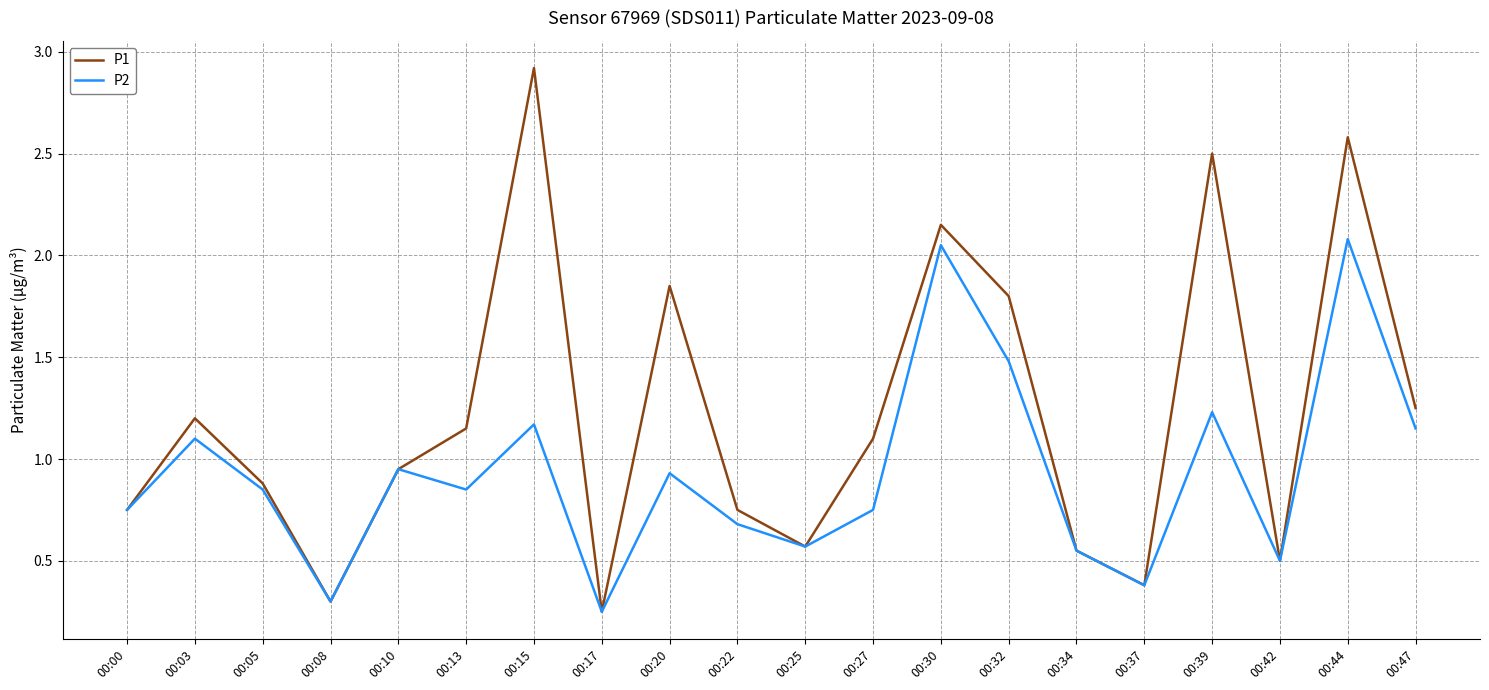

Which label corresponds to the largest value in the chart?

00:15